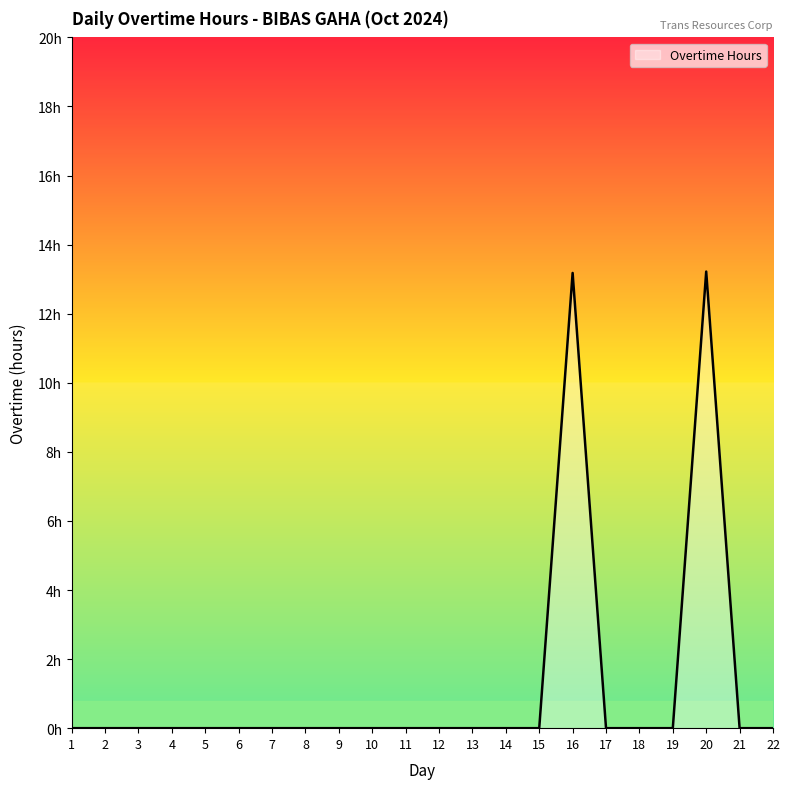

Does the chart display data point markers on the line(s)?

No